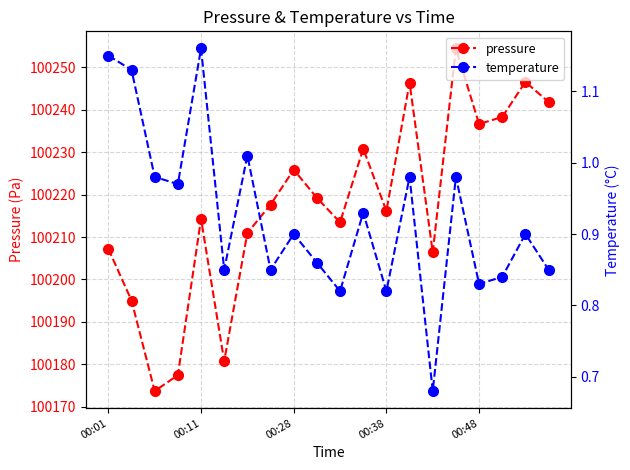

How many series are shown in this chart?

2